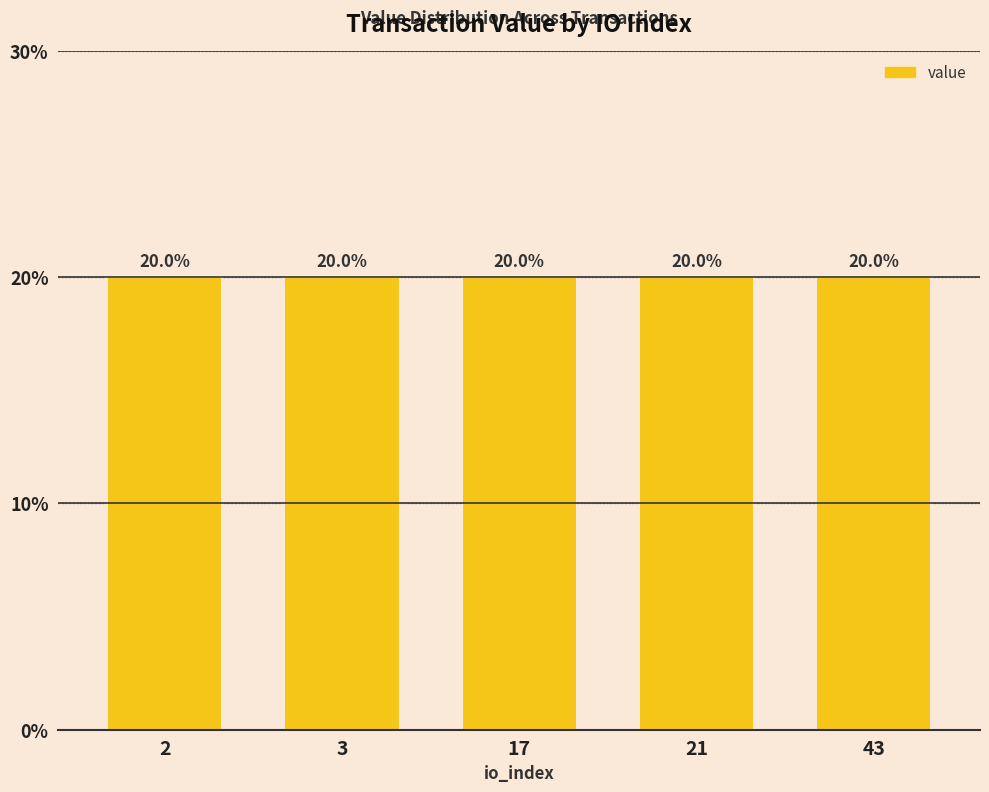

Which label corresponds to the smallest value in the chart?

2